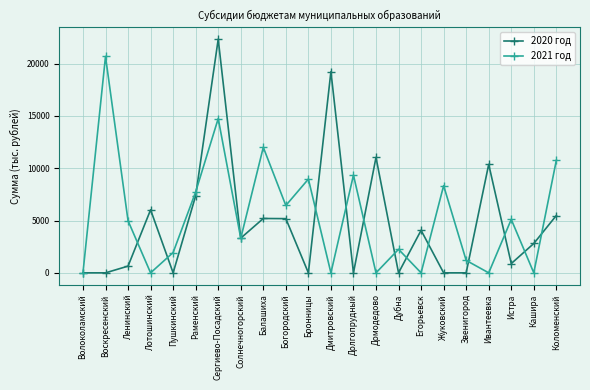

The value of 2020 год at Ленинский is 642.5. True or false?

True